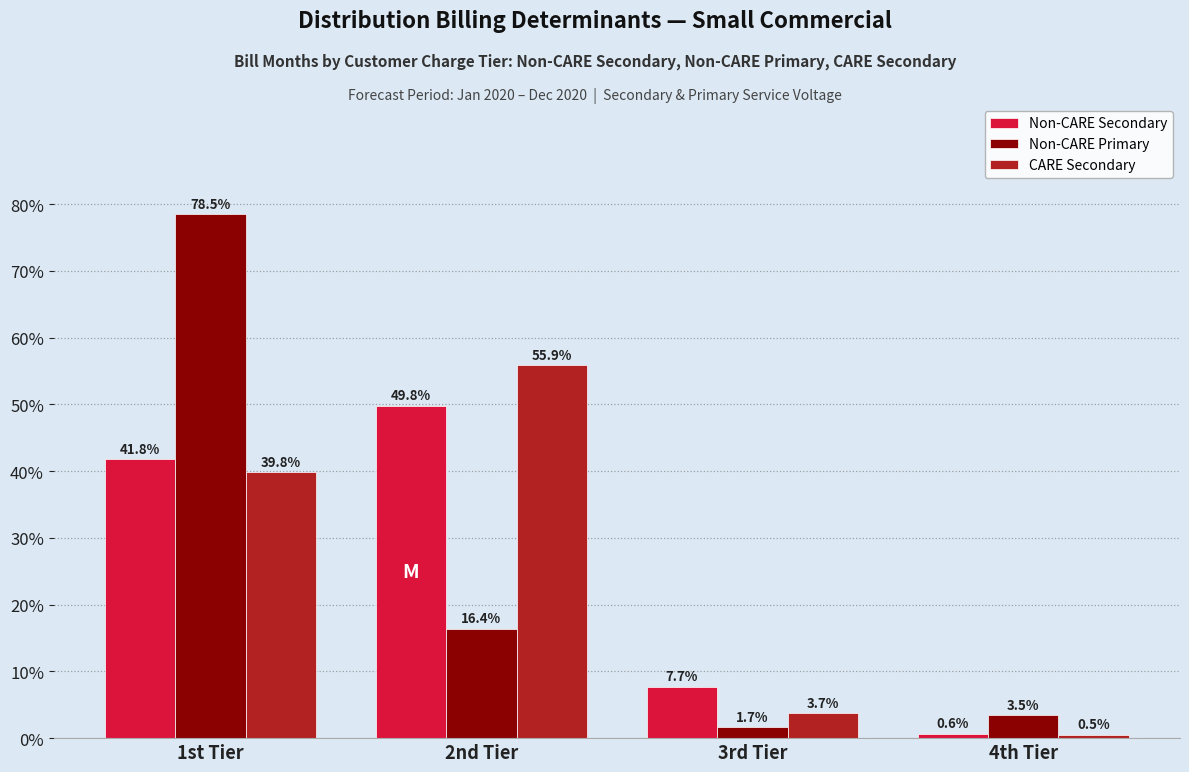

Reading left to right, list all the values displayed in this chart.

Non-CARE Secondary: 41.8	49.8	7.7	0.6
Non-CARE Primary: 78.5	16.4	1.7	3.5
CARE Secondary: 39.8	55.9	3.7	0.5